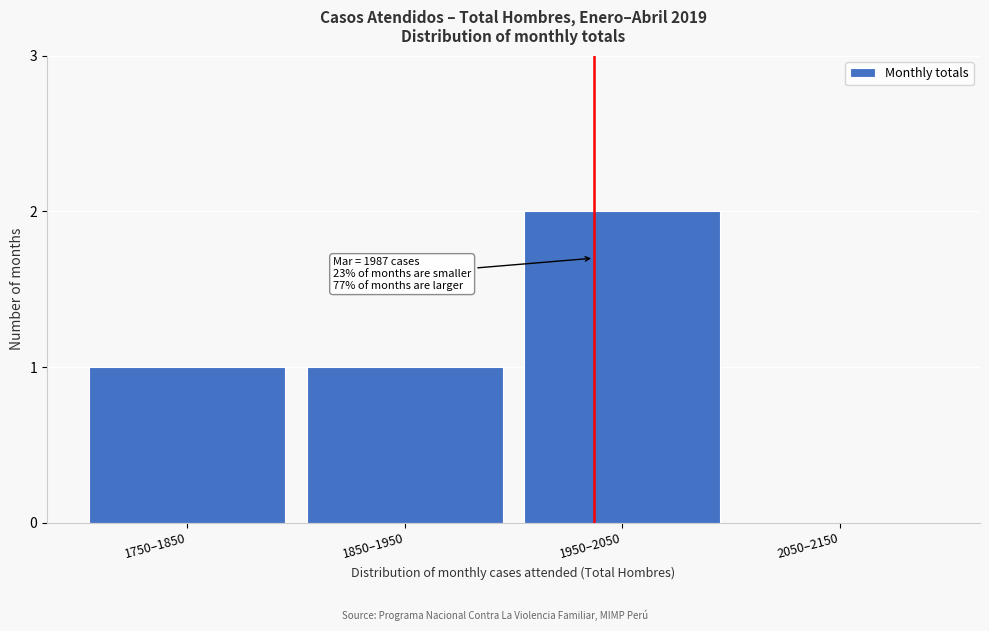

Reading left to right, transcribe all the data shown in this chart.

1750–1850=1	1850–1950=1	1950–2050=2	2050–2150=0